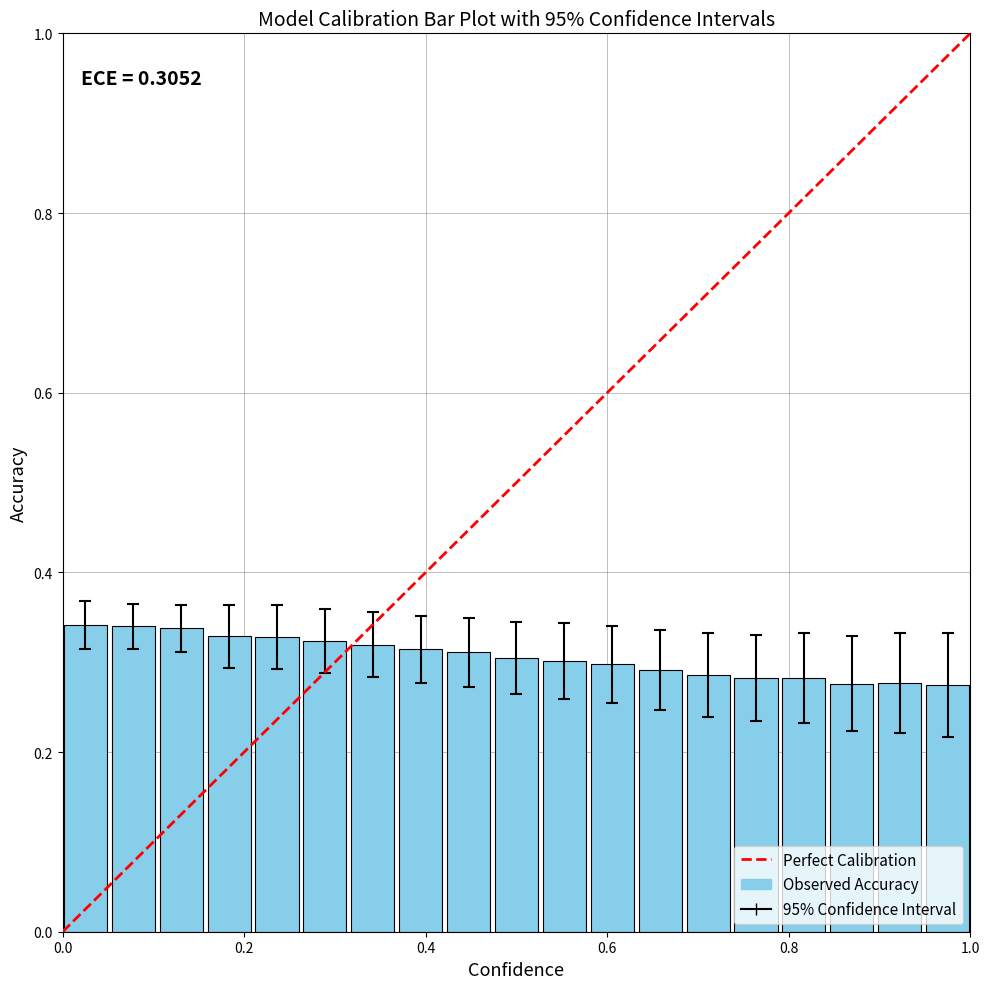

Count the values in the range 0 to 1.

19